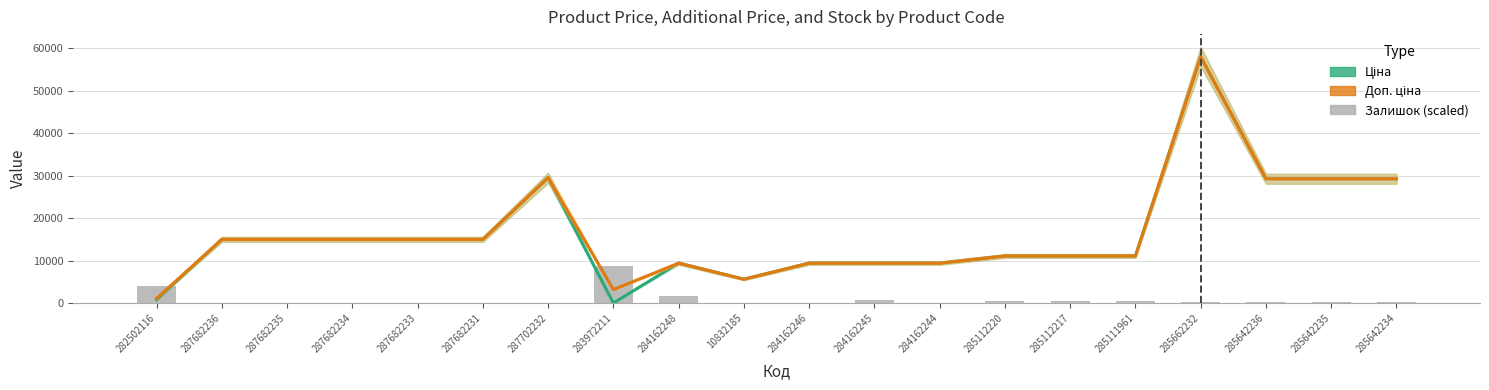

What is the spread (max minus min) of values at 287682235?

15019.2